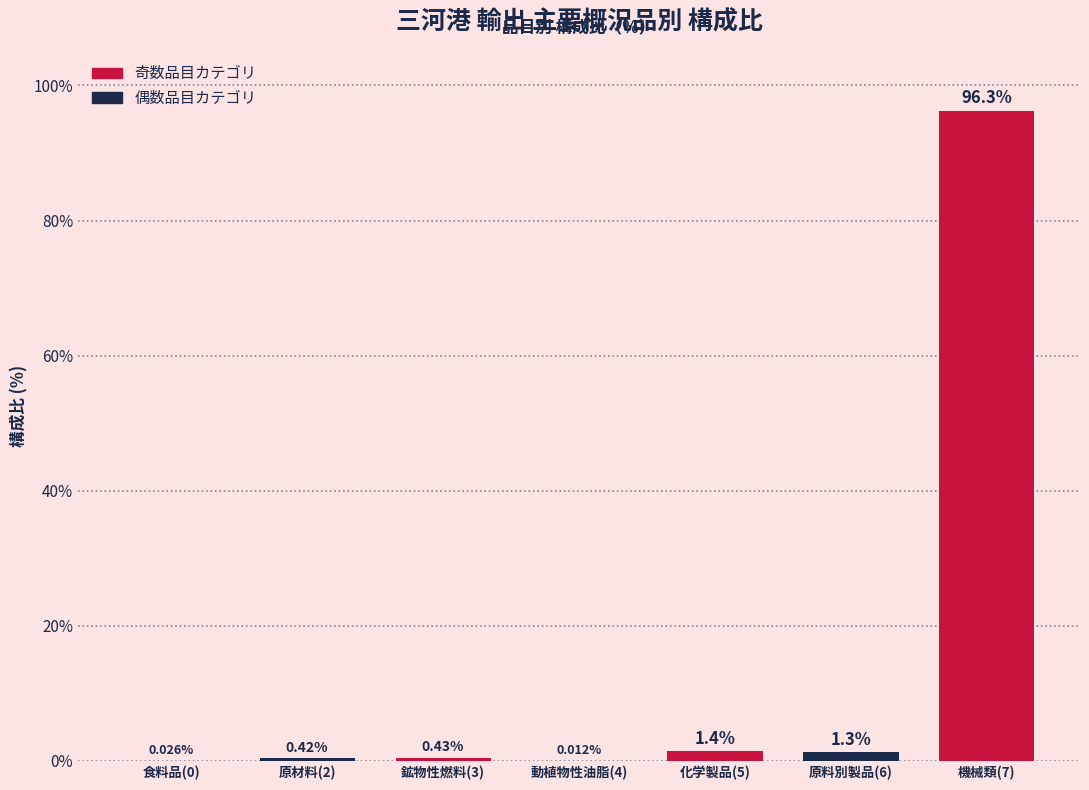

What is the change in value from 原材料(2) to 動植物性油脂(4)?

-0.4